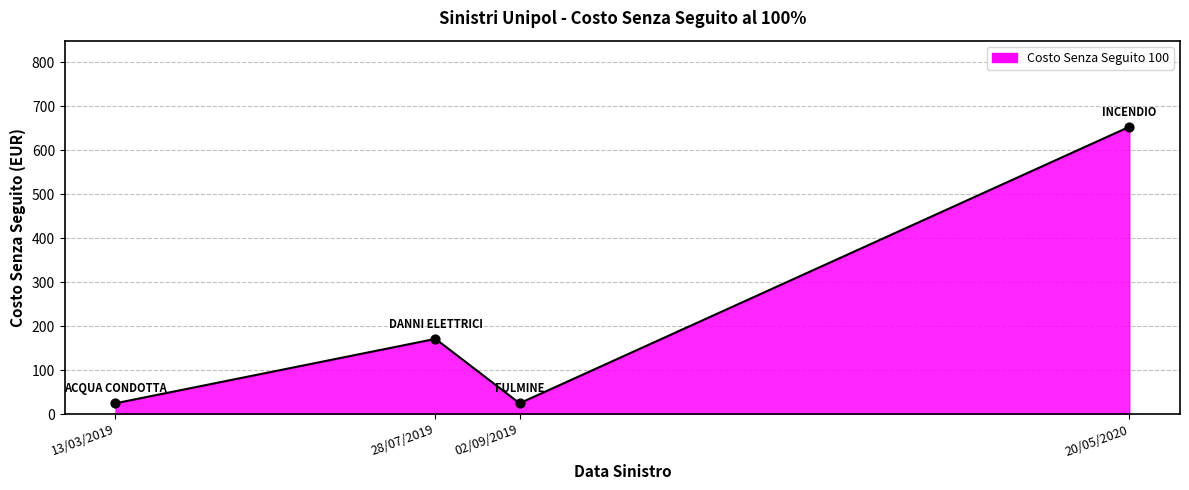

Which has a higher value, 13/03/2019 or 20/05/2020?

20/05/2020